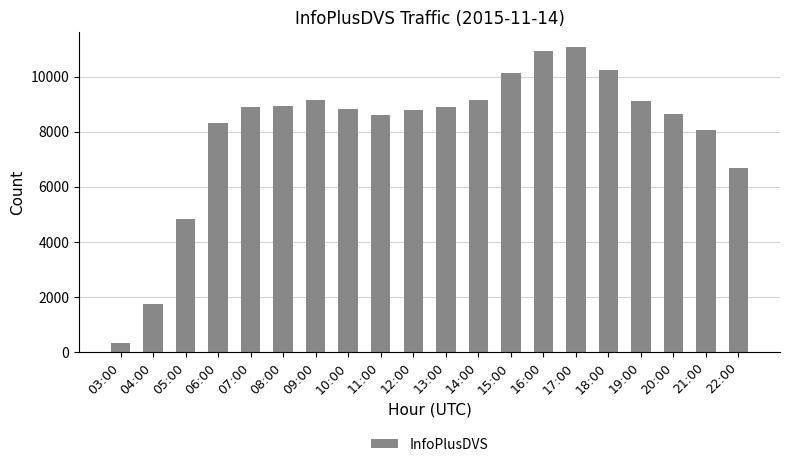

True or false: the data shows 8950 at 08:00.

True